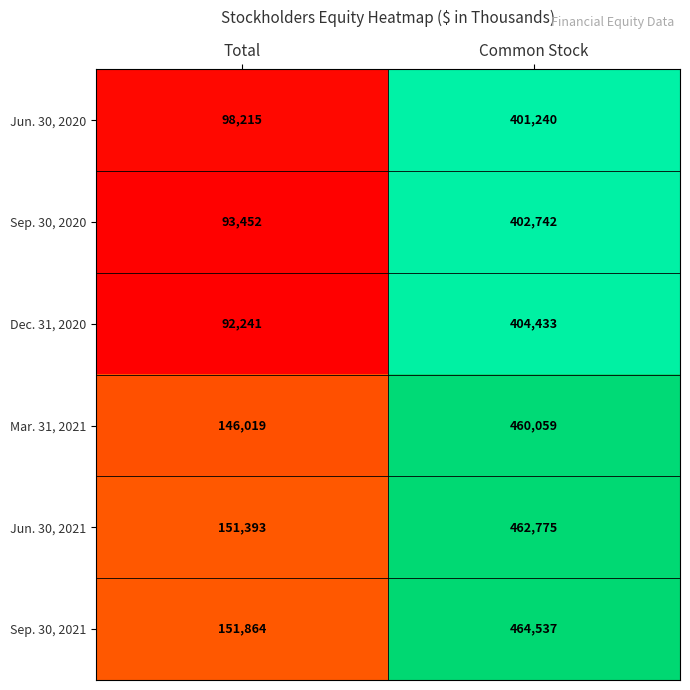

Which series has the widest spread of values?

Mar. 31, 2021